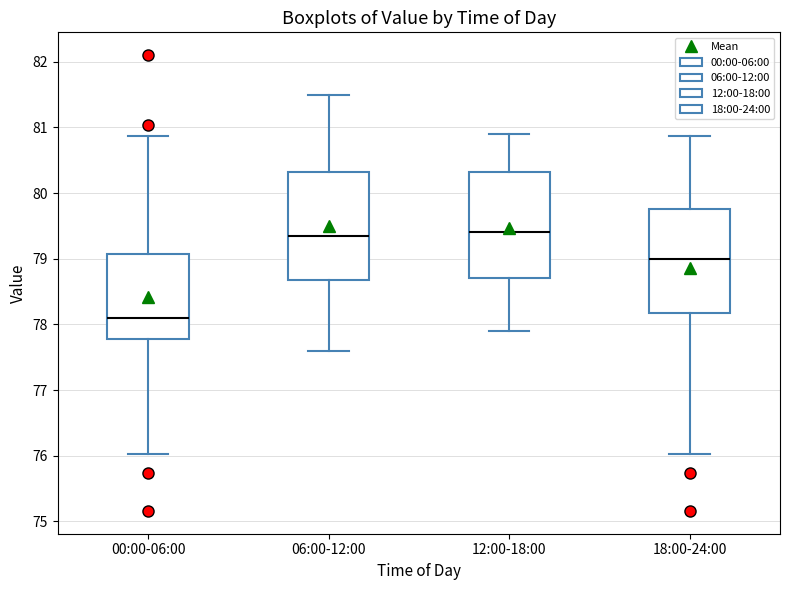

Which box's median line is the lowest?

00:00-06:00